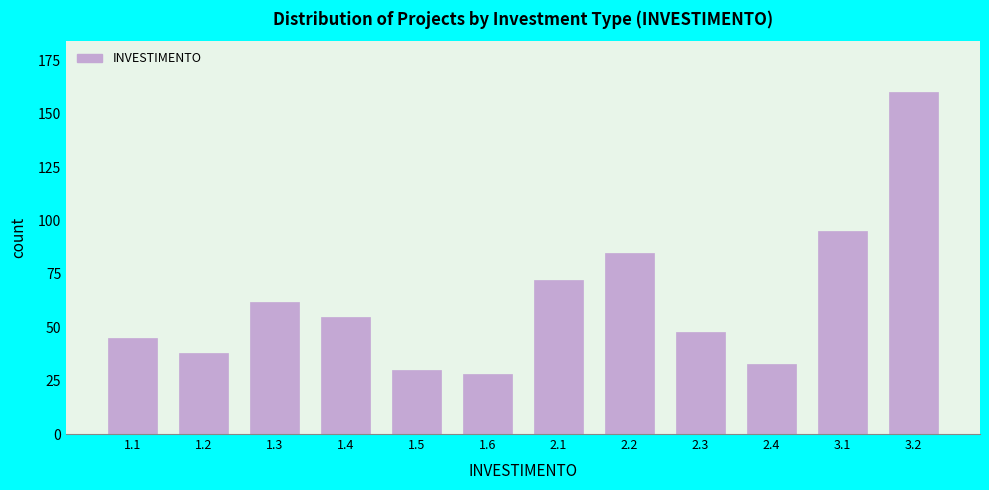

Reading left to right, extract all data points from this chart.

45	38	62	55	30	28	72	85	48	33	95	160